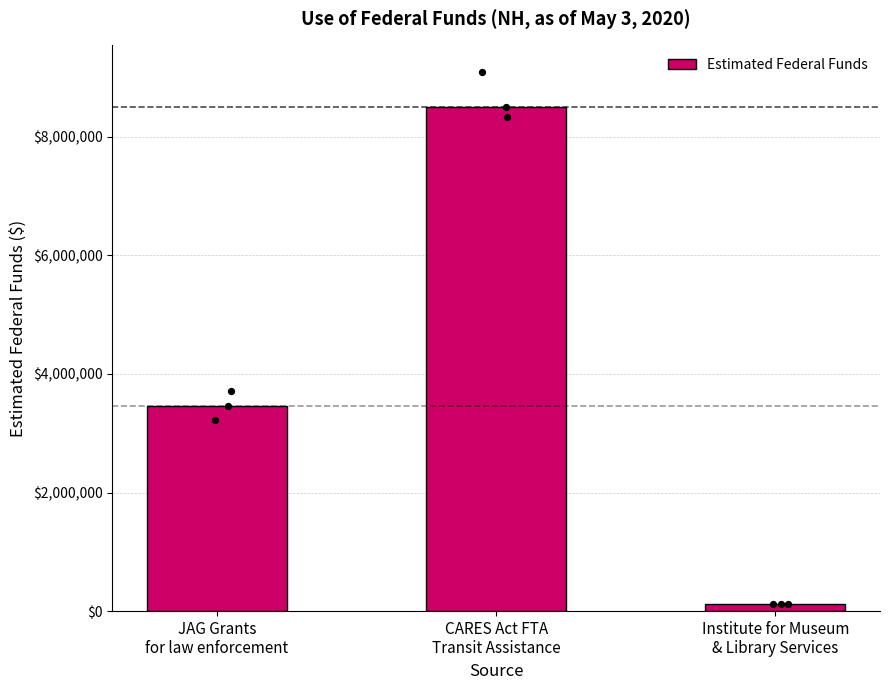

What is the ratio of the value at JAG Grants
for law enforcement to the value at Institute for Museum
& Library Services?

28.1